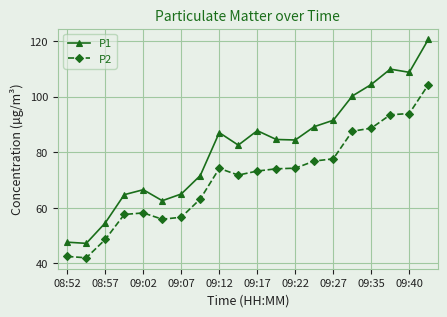

Which series has the largest total across all categories?

P1